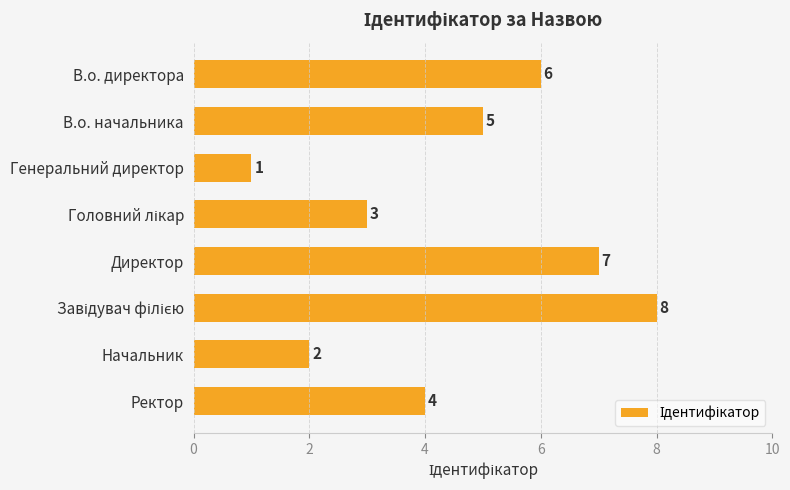

Reading top to bottom, what are all the values shown in this chart?

6	5	1	3	7	8	2	4